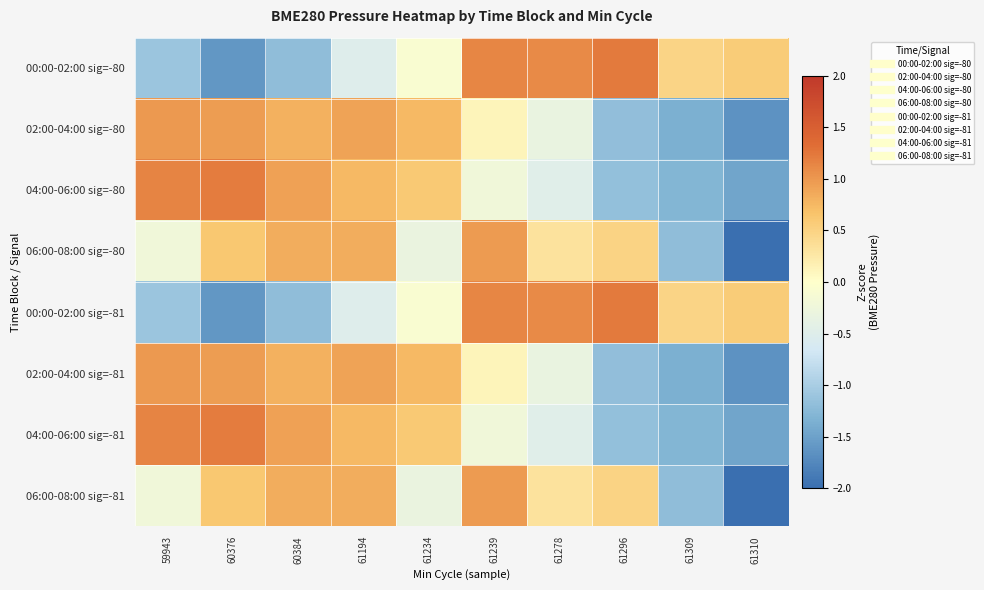

How many data points does each series have?

10